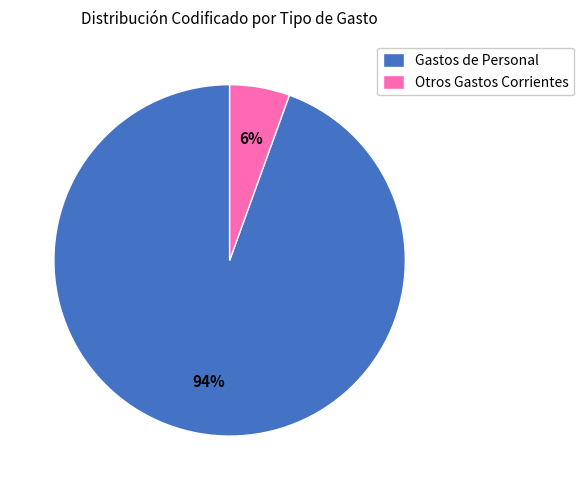

How many slices are in this pie chart?

2